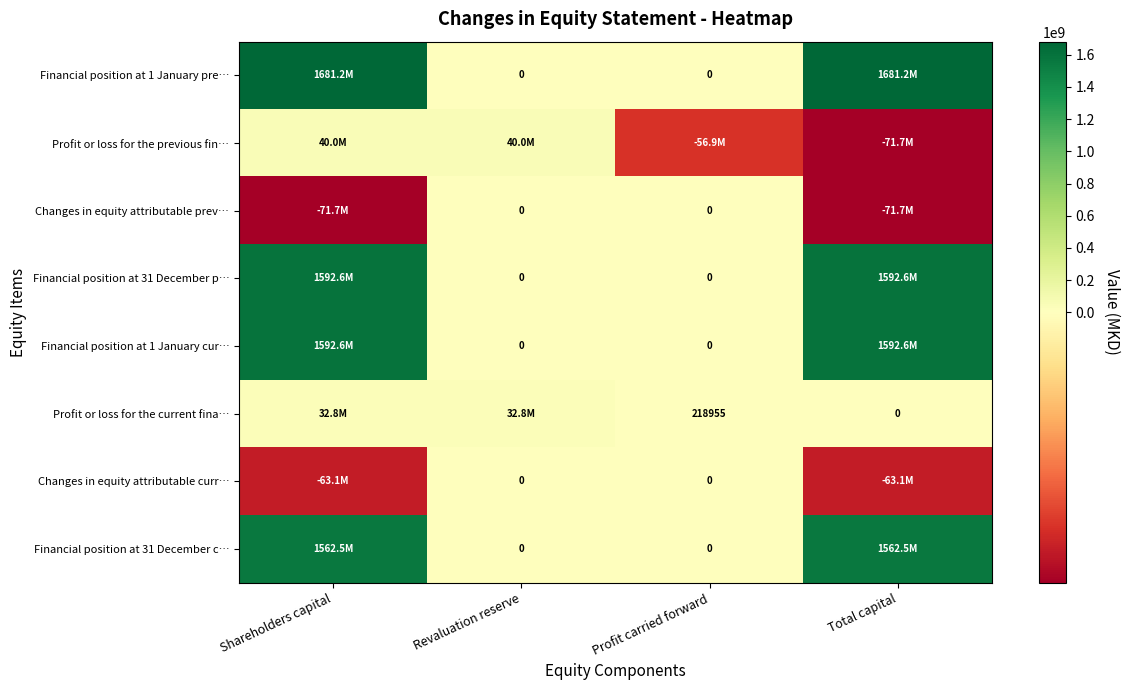

What value does the Financial position at 31 December p… series have at Shareholders capital?

1592557954.4